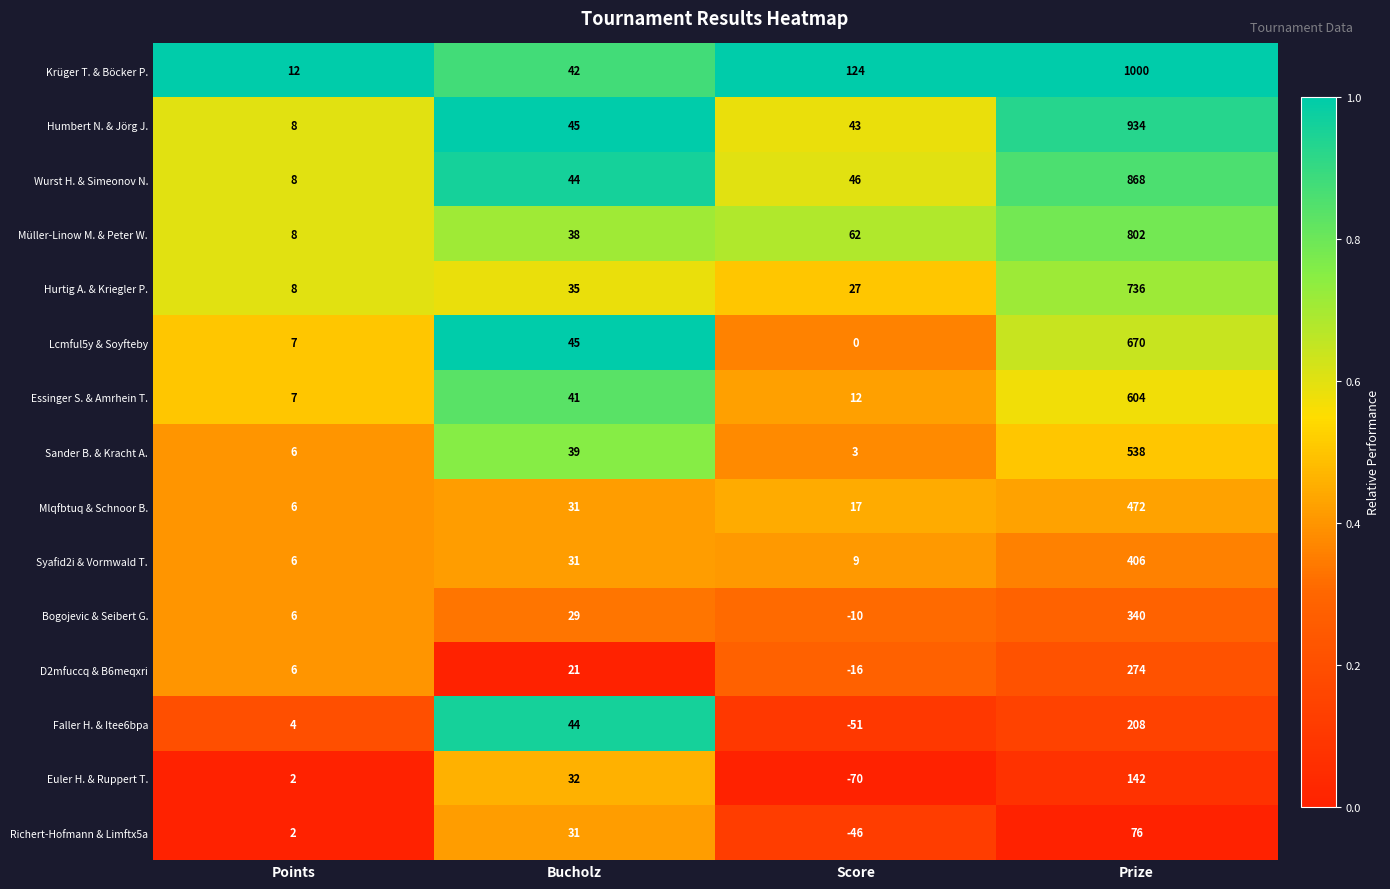

Is it true that Richert-Hofmann & Limftx5a equals 2 at Points?

True